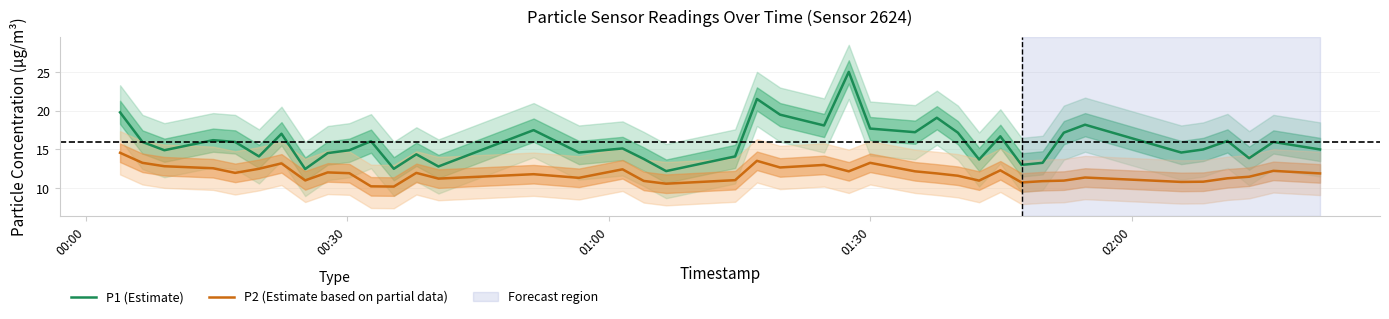

Is this an area chart (filled region under the line)?

No